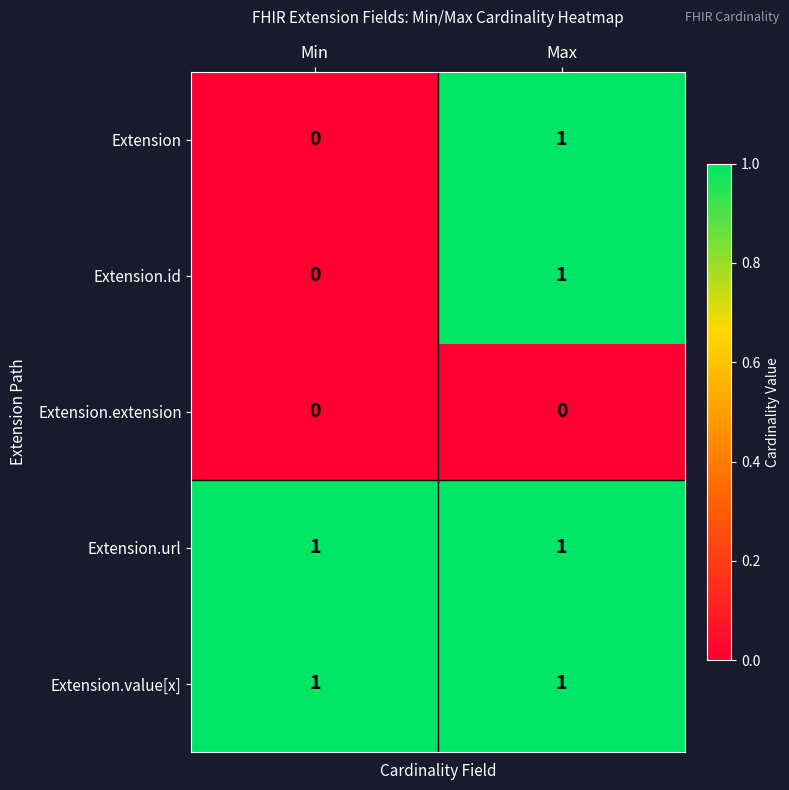

The Extension series shows 0 at Min. True or false?

True